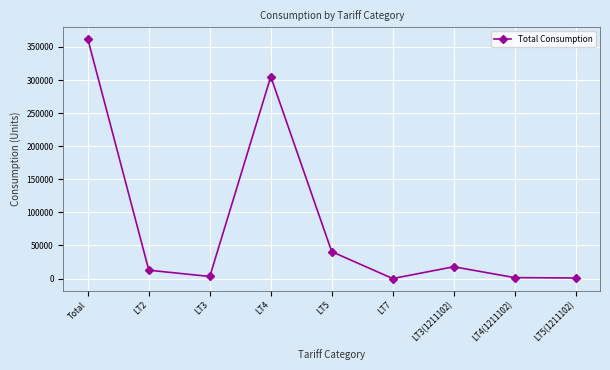

What is the label of the 9th point from the right?

Total